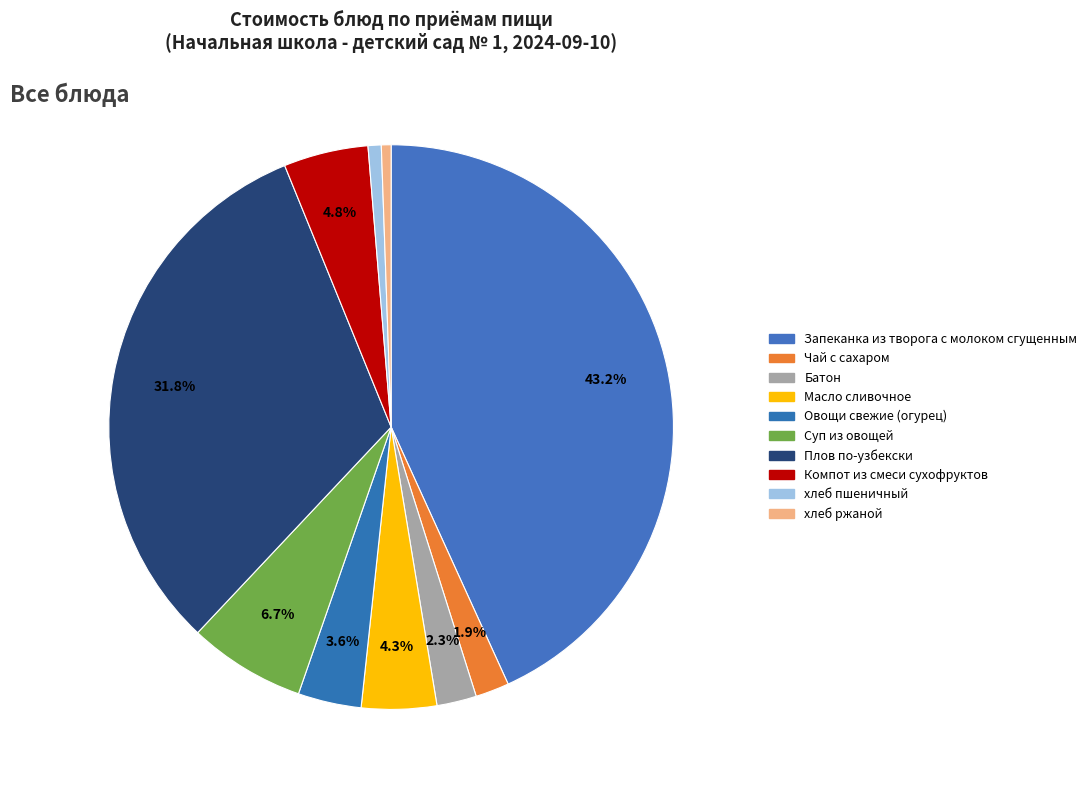

Is there any slice that represents more than half of the pie?

No